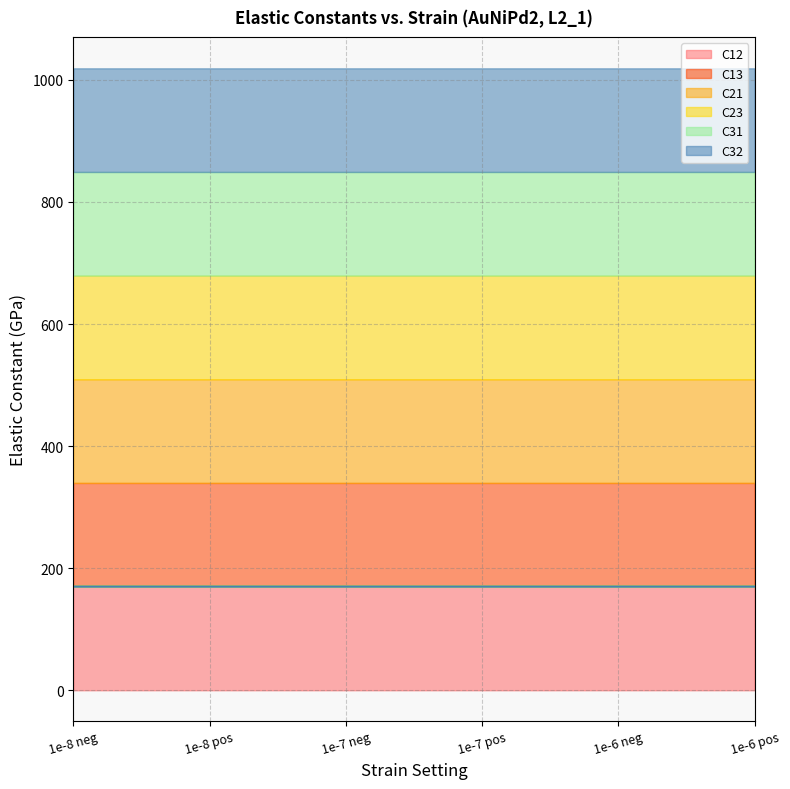

Does the chart display data point markers on the line(s)?

No